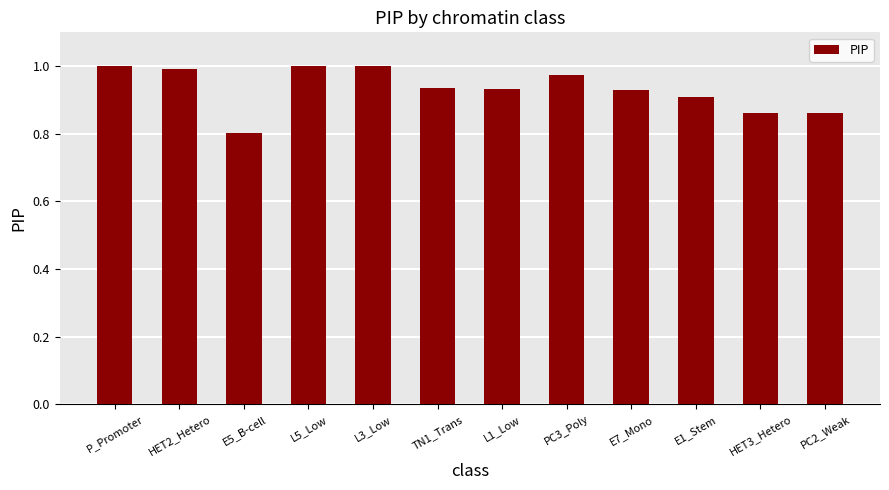

What is the label of the 1st bar from the right?

PC2_Weak